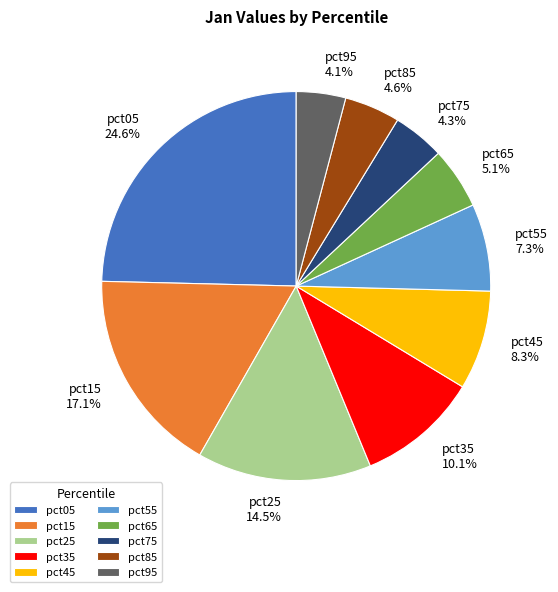

What is the largest slice in the pie chart?

pct05